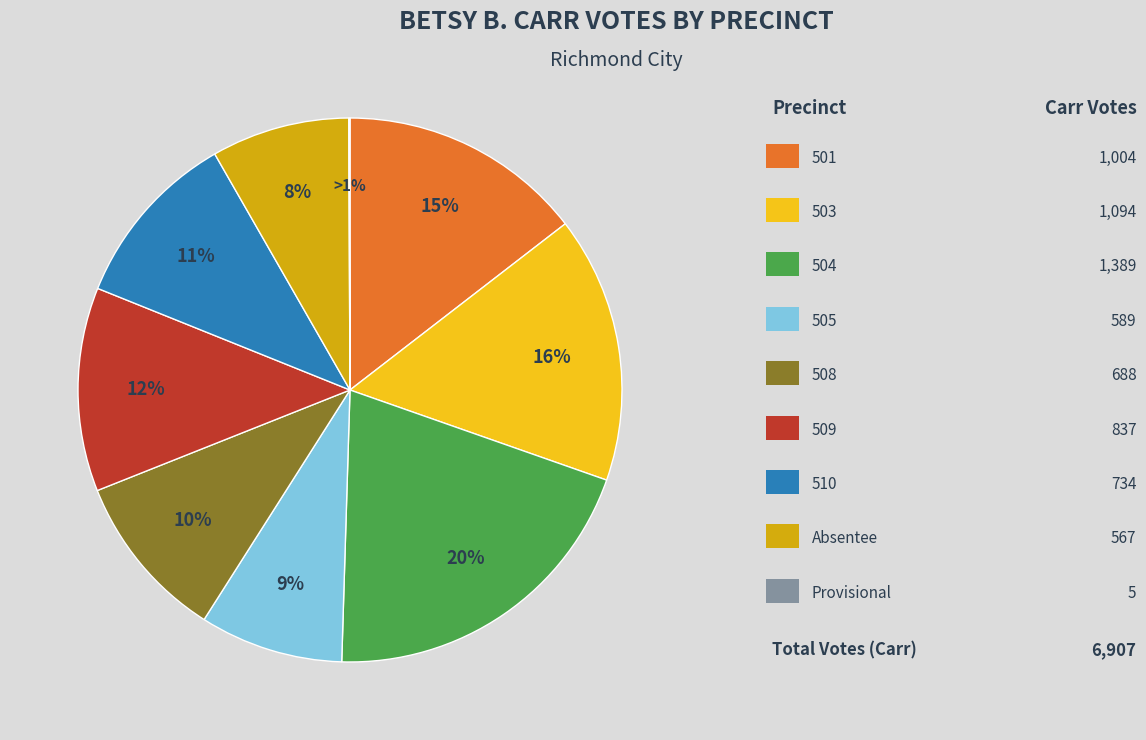

What is the smallest slice in the pie chart?

Provisional Votes